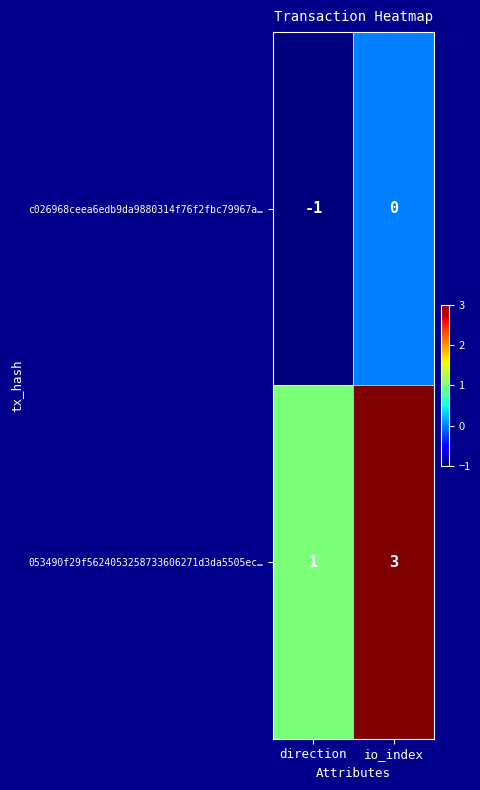

Which series changed the most between direction and io_index?

053490f29f5624053258733606271d3da5505ec…